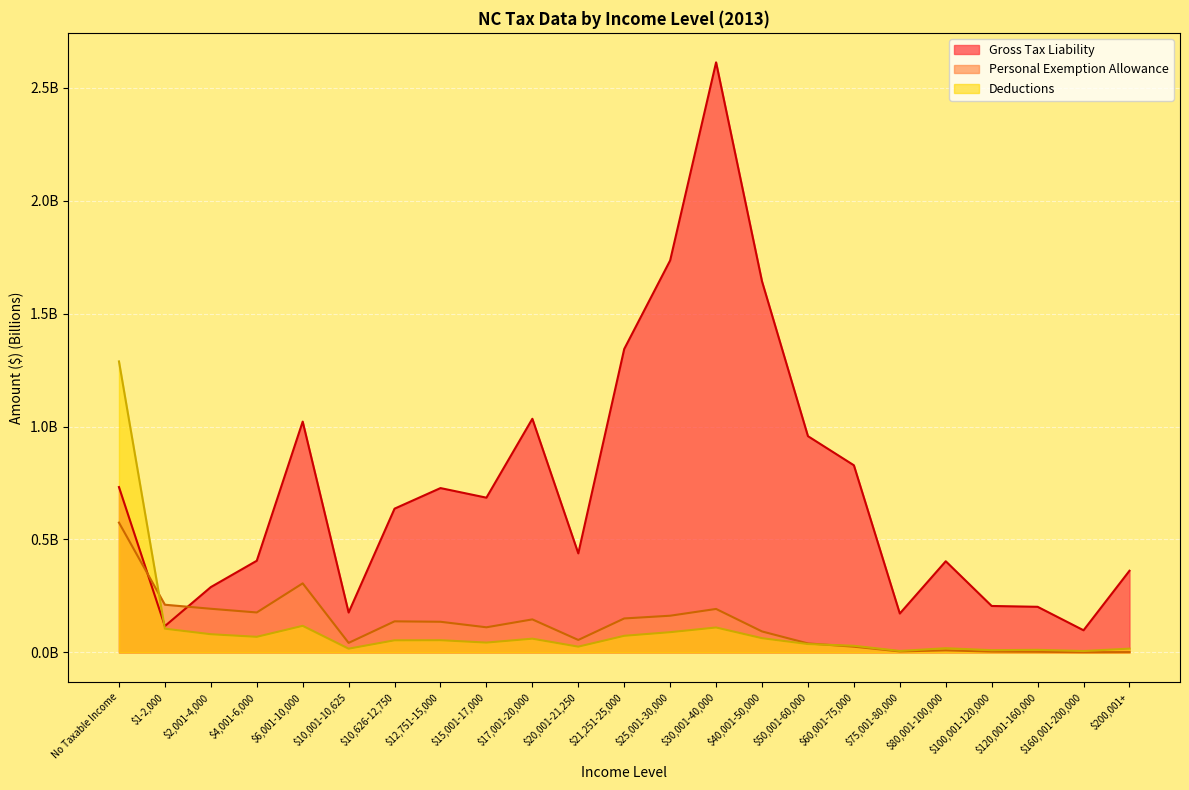

How many data points does each series have?

23